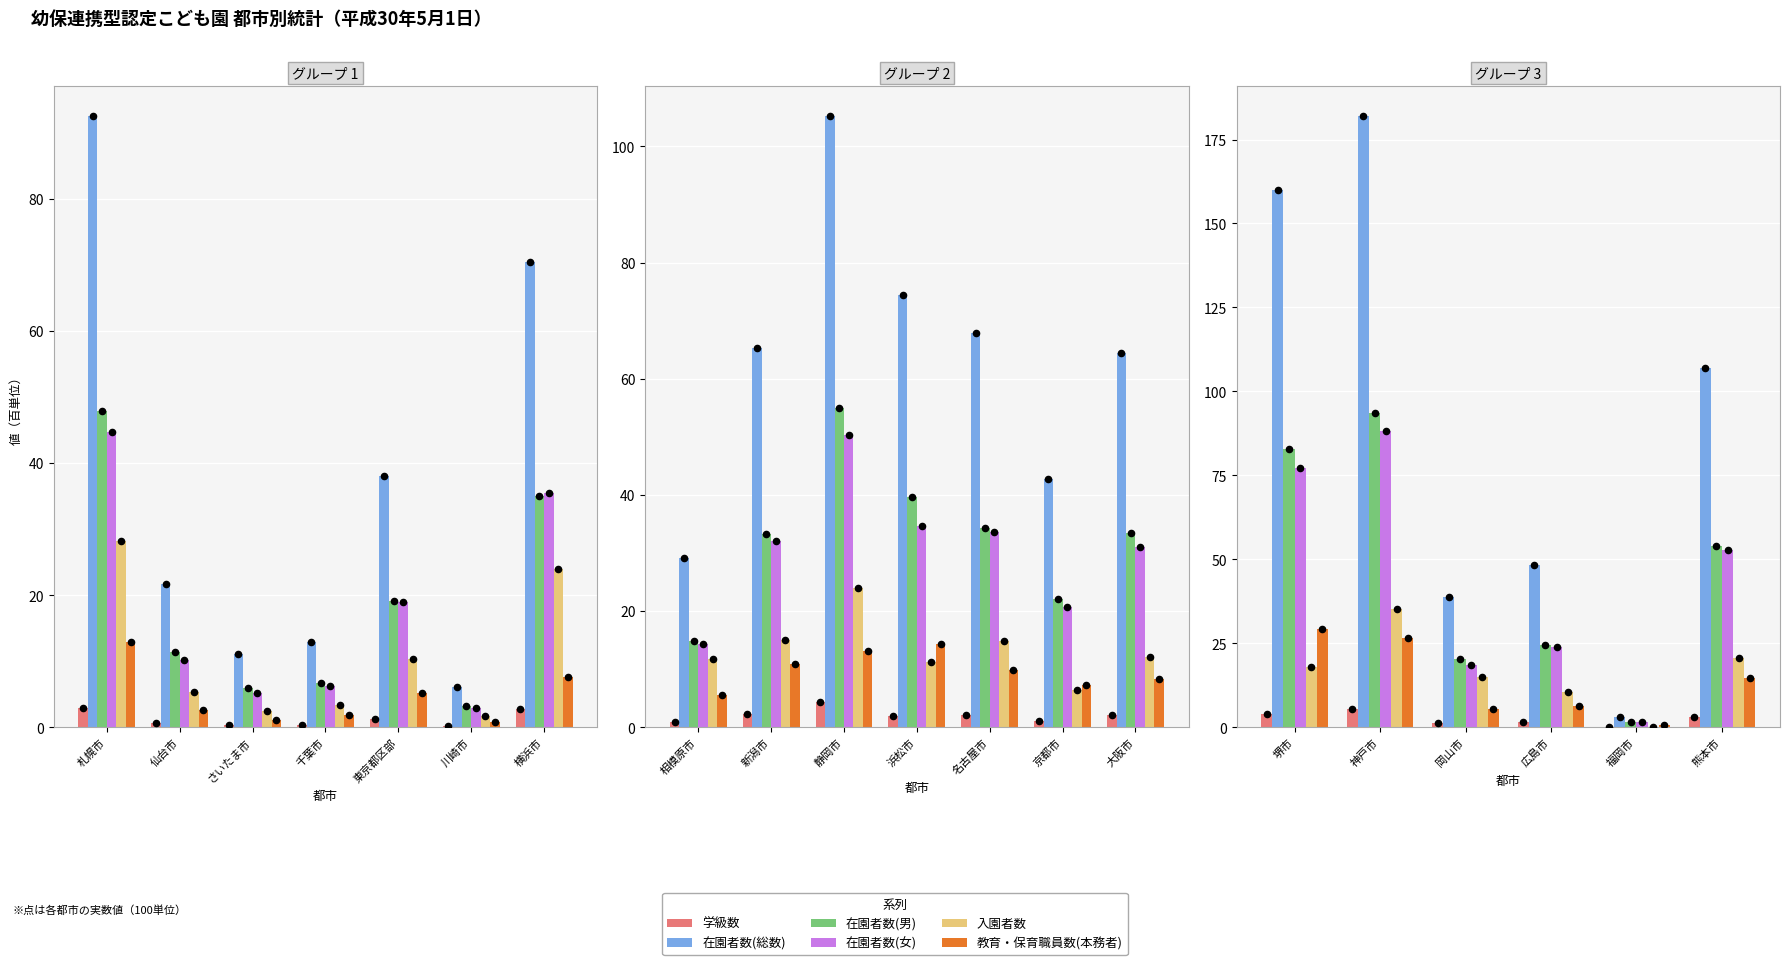

Is the value of 学級数 at 岡山市 greater than the value of 在園者数(女) at 神戸市?

No